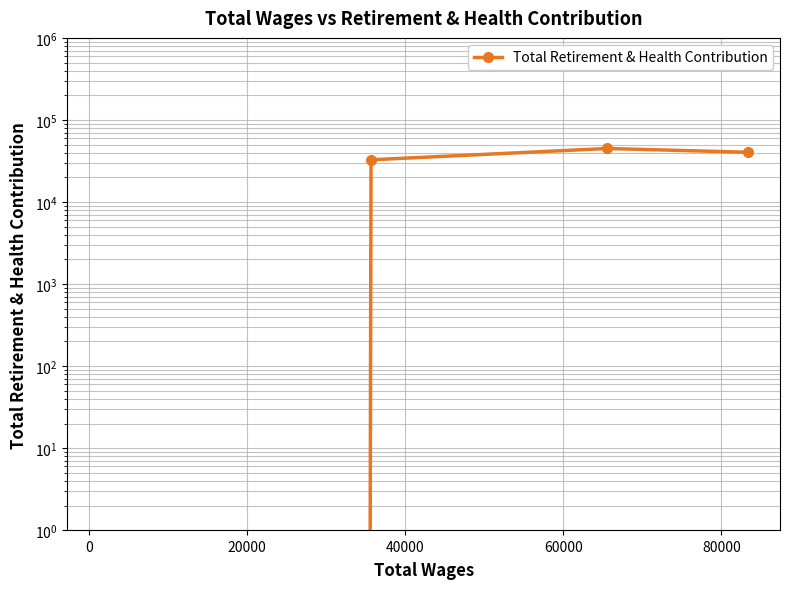

What is the difference between the values at 40000 and 20000?

32704